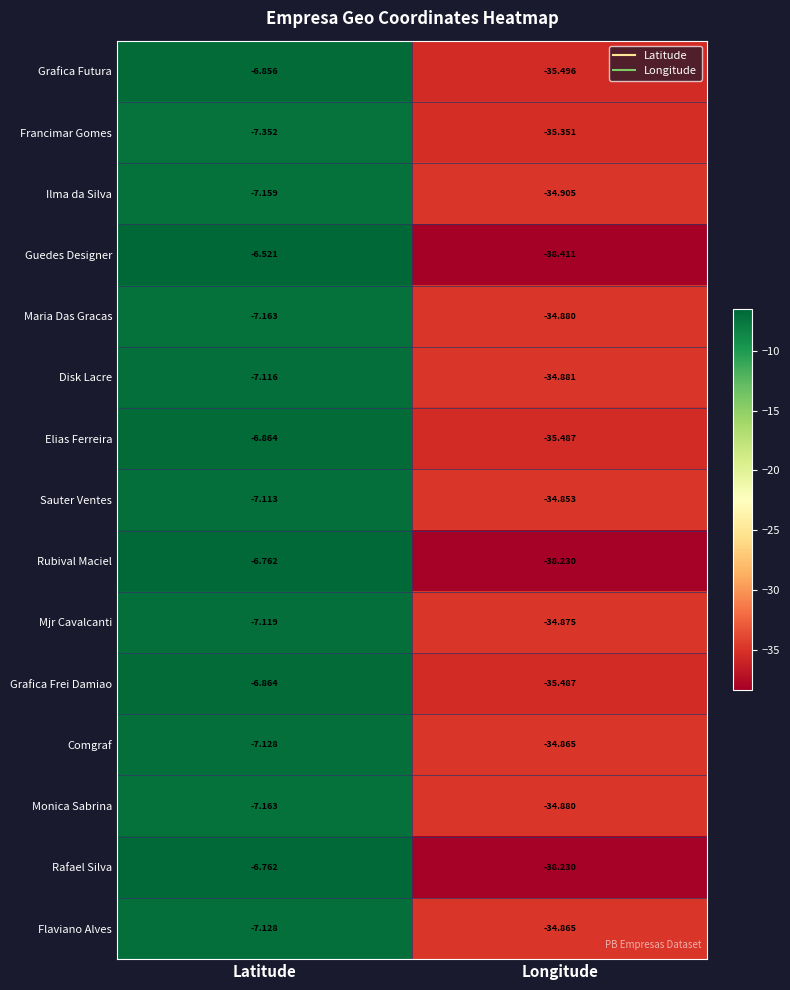

Which series has the largest total across all categories?

Sauter Ventes